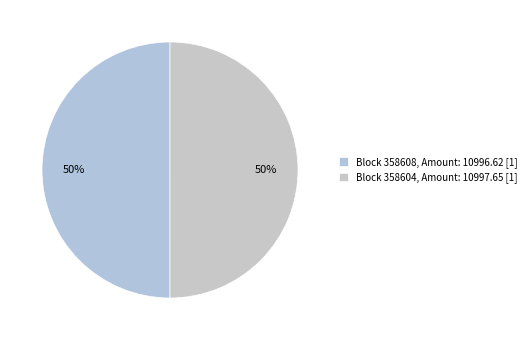

How many slices are in this pie chart?

2